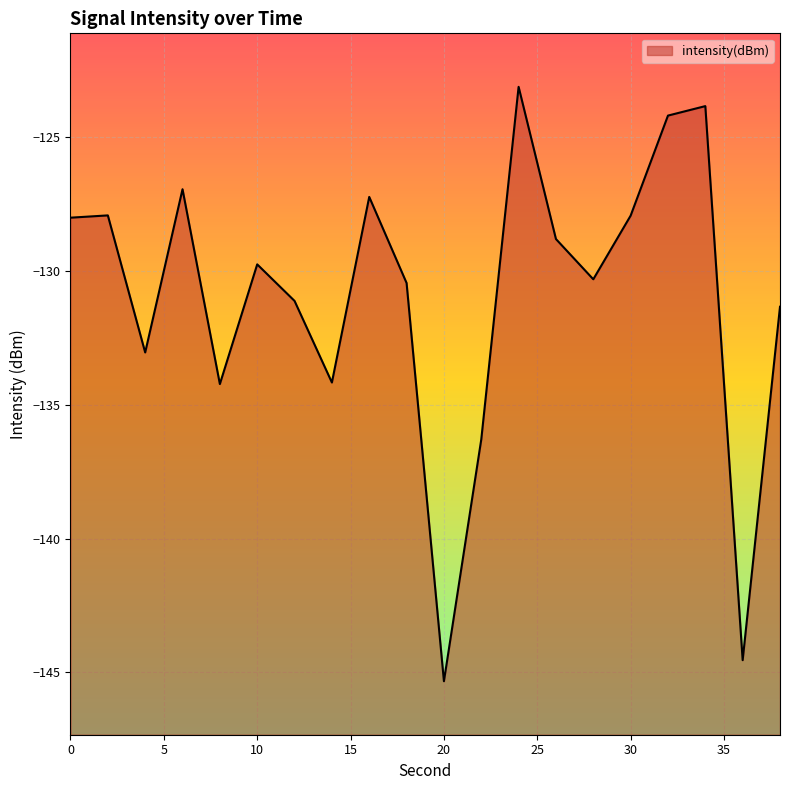

Between 22 and 24, which is larger?

24